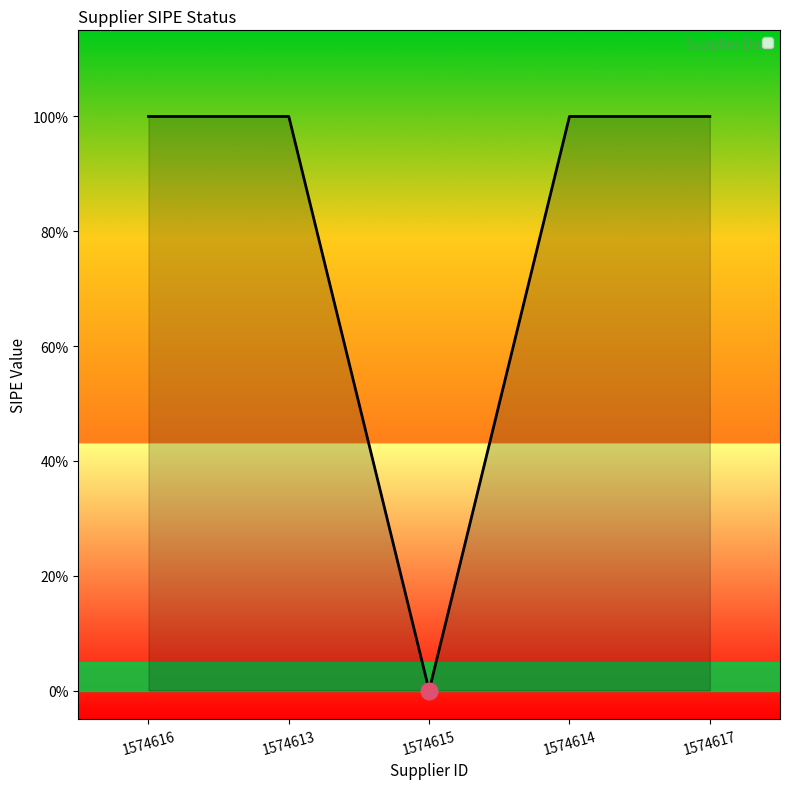

List the labels in order of value, smallest first.

1574615, 1574616, 1574613, 1574614, 1574617